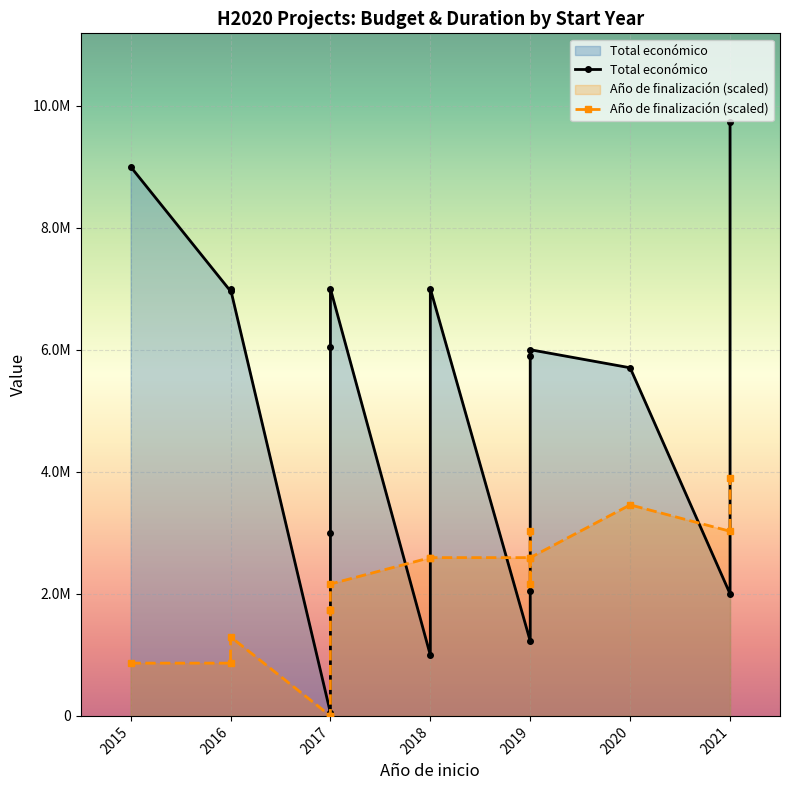

The value of Año de finalización (scaled) at 2015 is 864423.4. True or false?

True